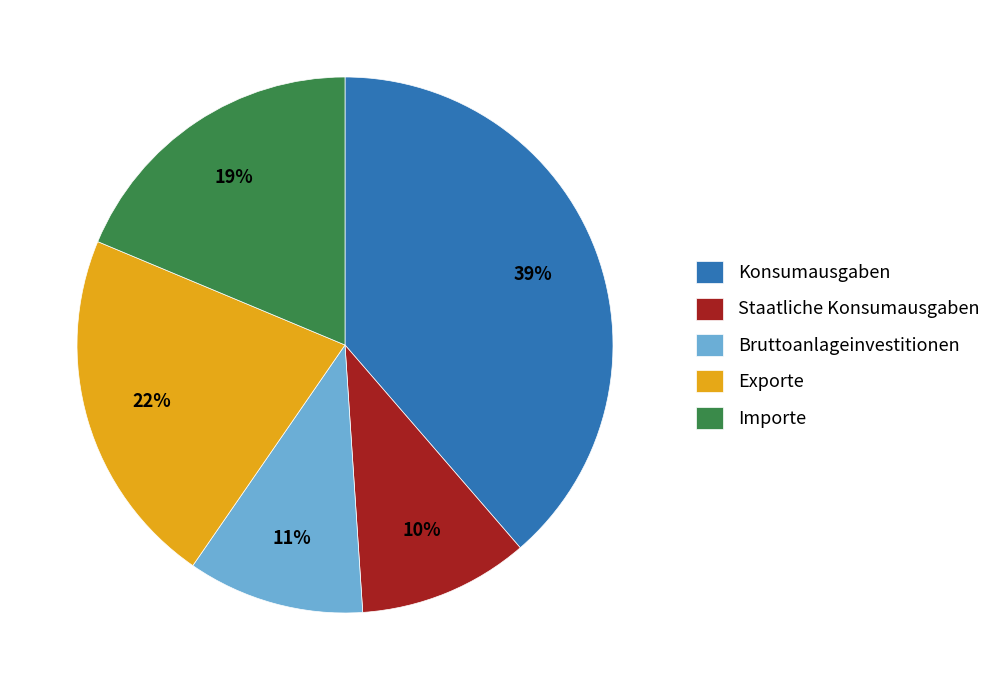

How many segments does this pie chart have?

5